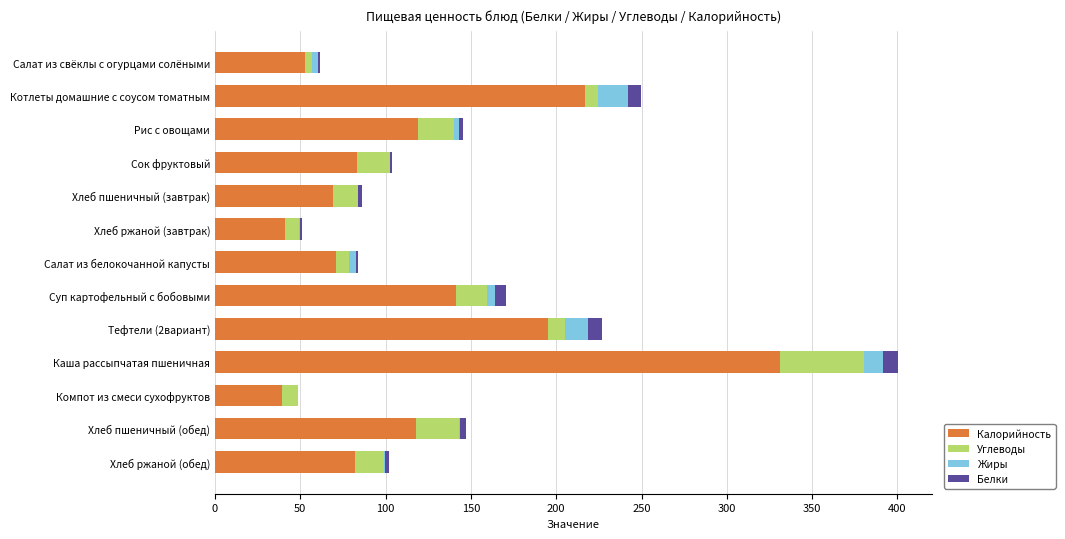

At which category is the sum across all series the highest?

Каша рассыпчатая пшеничная